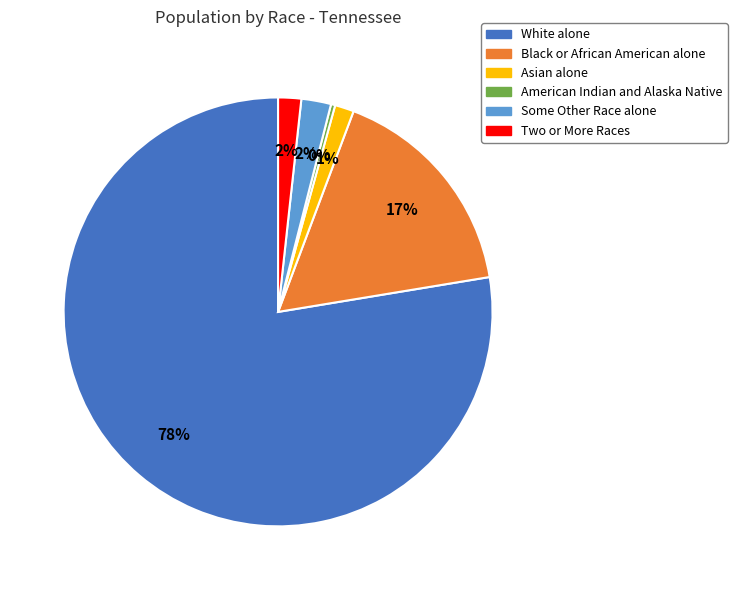

What is the smallest slice in the pie chart?

American Indian and Alaska Native